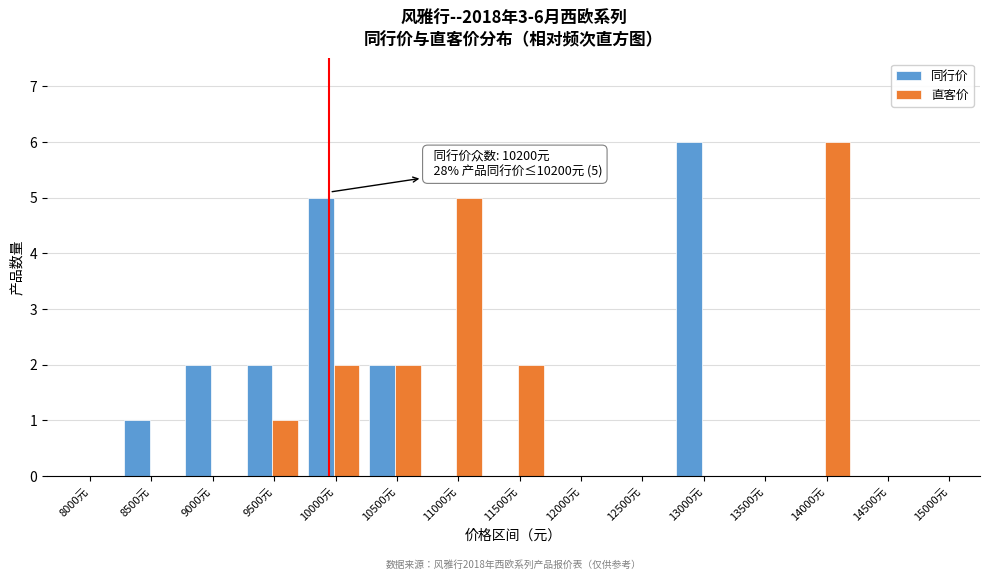

Reading right to left, what are all the values shown in this chart?

同行价: 15000元=0	14500元=0	14000元=0	13500元=0	13000元=6	12500元=0	12000元=0	11500元=0	11000元=0	10500元=2	10000元=5	9500元=2	9000元=2	8500元=1	8000元=0
直客价: 15000元=0	14500元=0	14000元=6	13500元=0	13000元=0	12500元=0	12000元=0	11500元=2	11000元=5	10500元=2	10000元=2	9500元=1	9000元=0	8500元=0	8000元=0